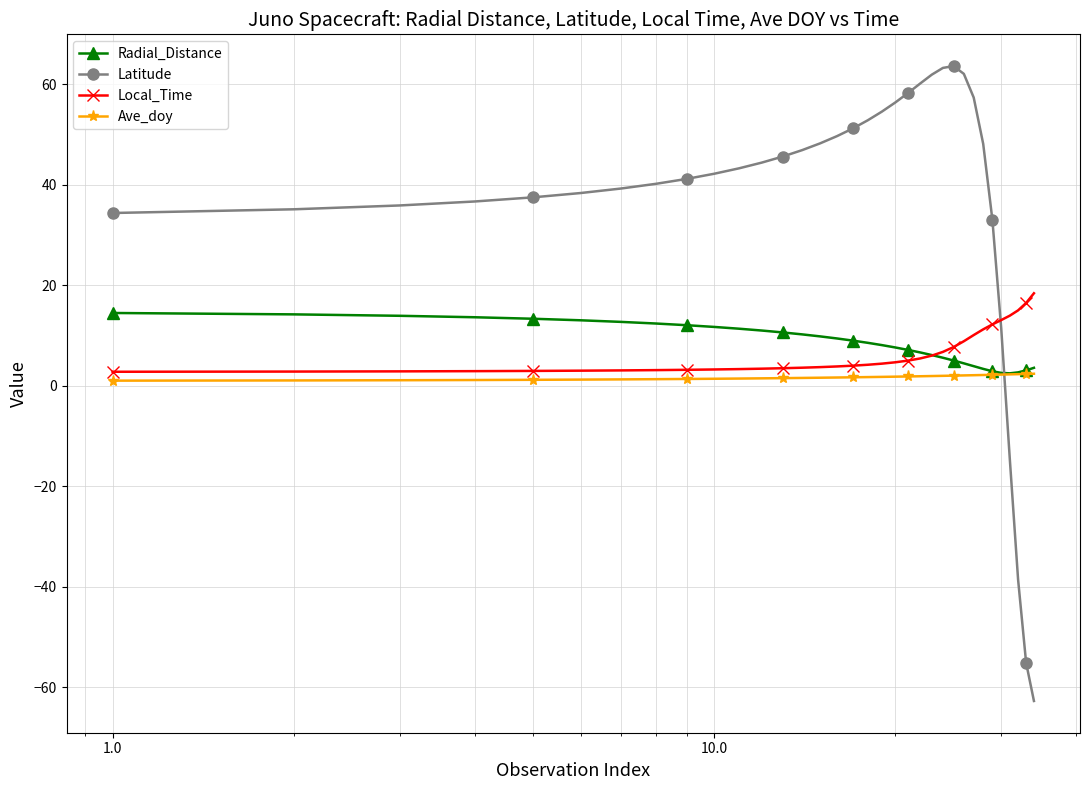

What is the minimum value for Ave_doy?

1.0